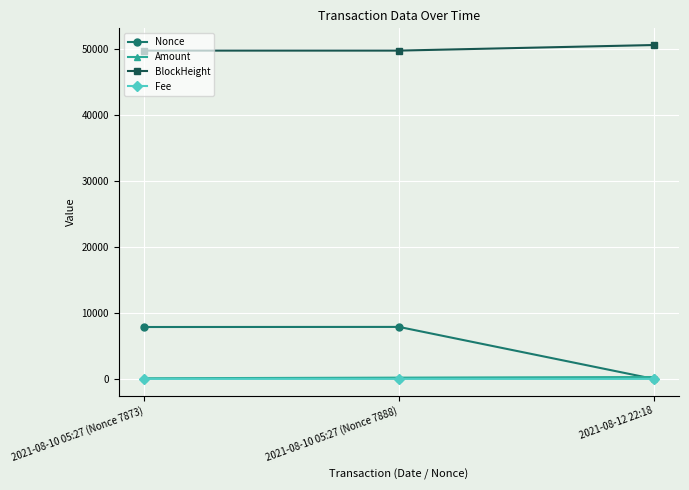

Read the BlockHeight value at 2021-08-10 05:27 (Nonce 7888).

49814.0